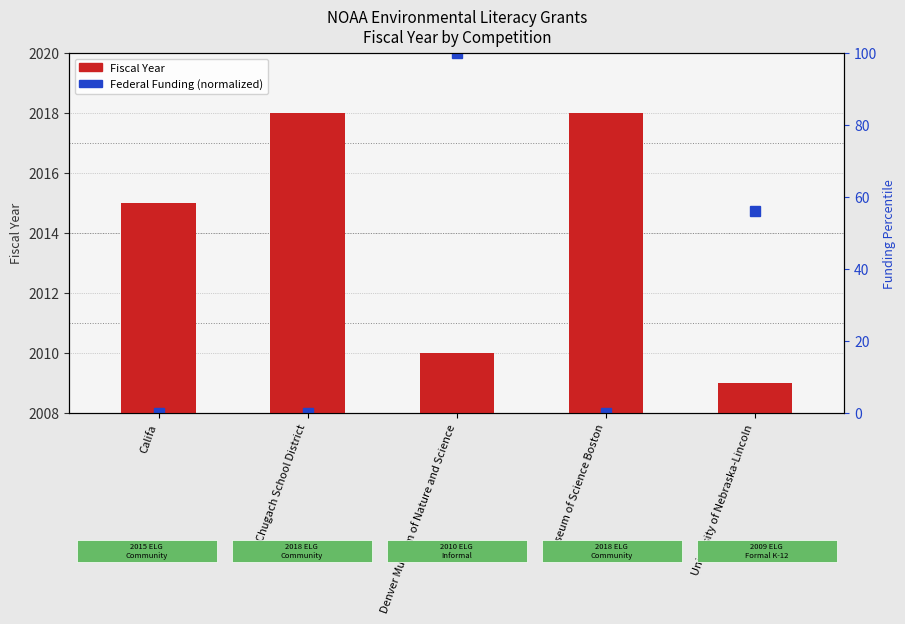

Approximately how many times larger is the value at Chugach School District compared to Denver Museum of Nature and Science?

1.0